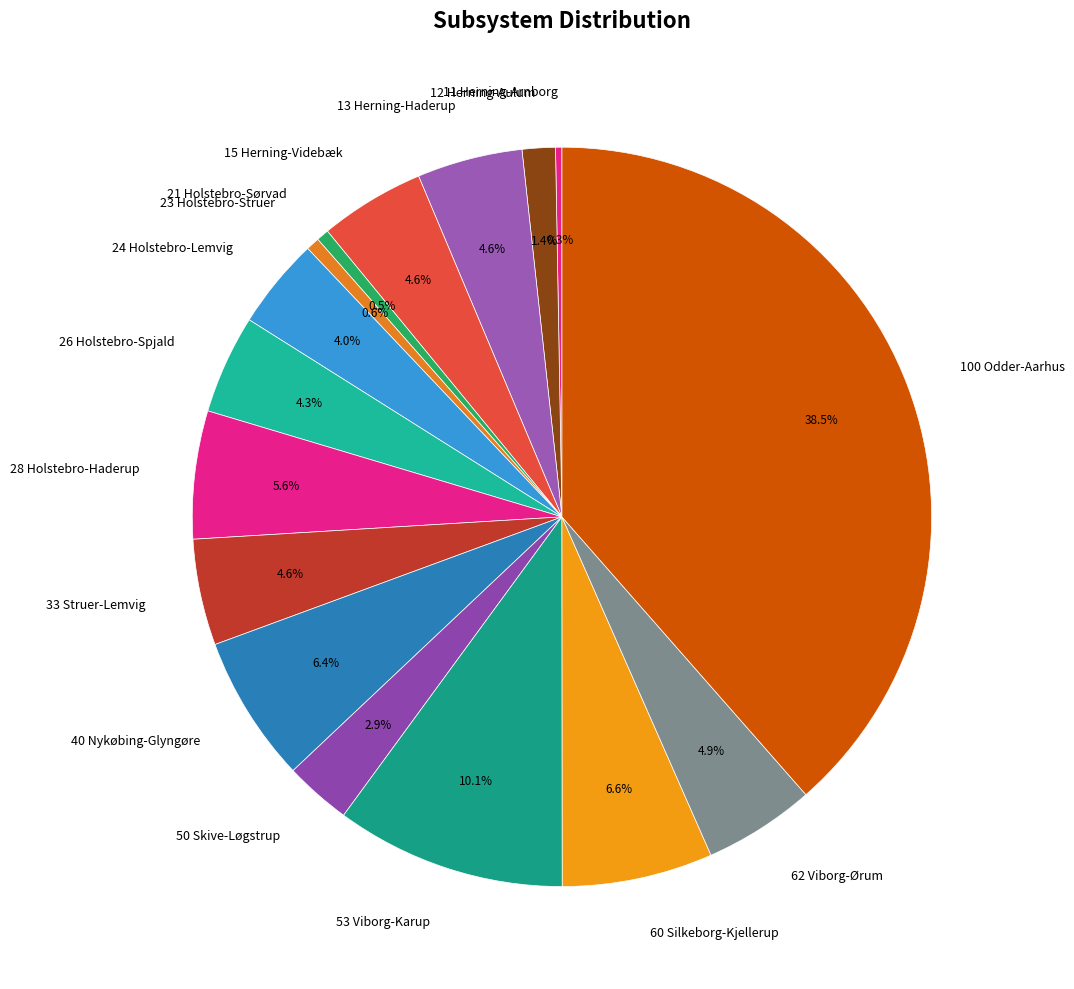

Which has a higher value, 53 Viborg-Karup or 13 Herning-Haderup?

53 Viborg-Karup